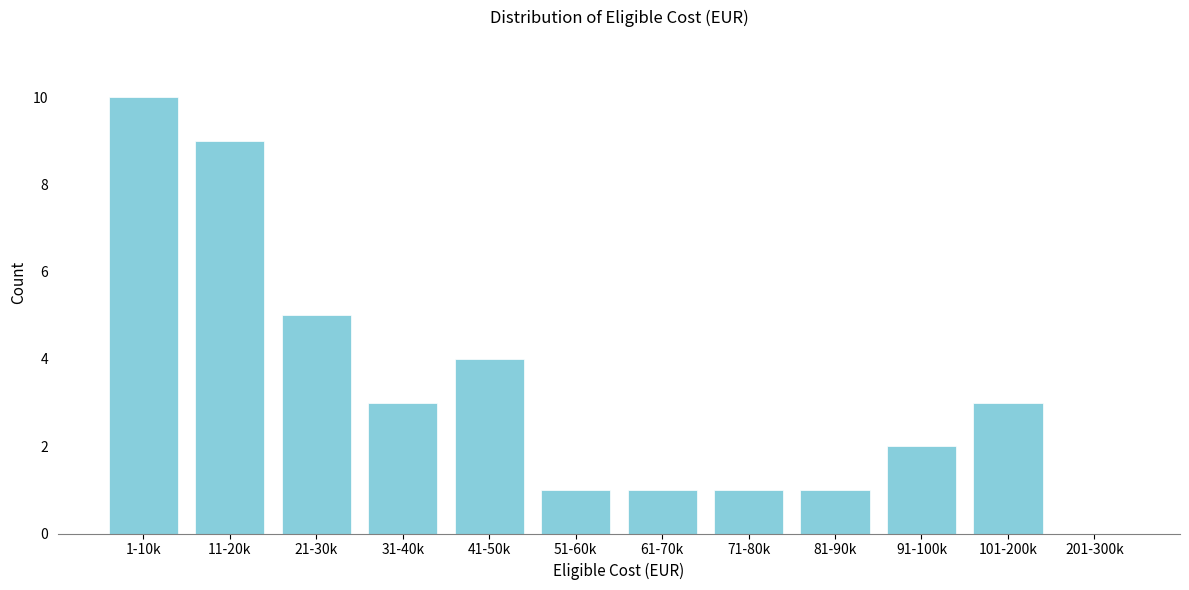

Reading right to left, extract all data points from this chart.

201-300k=0	101-200k=3	91-100k=2	81-90k=1	71-80k=1	61-70k=1	51-60k=1	41-50k=4	31-40k=3	21-30k=5	11-20k=9	1-10k=10